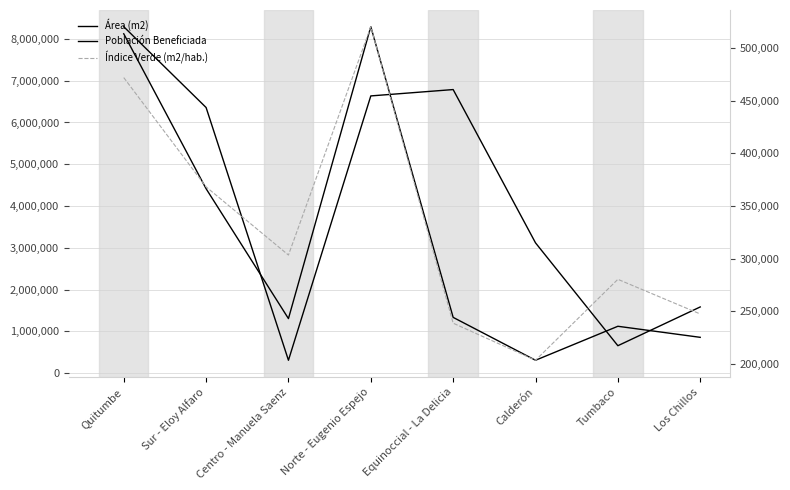

How many data points in Población Beneficiada are above 443681?

3